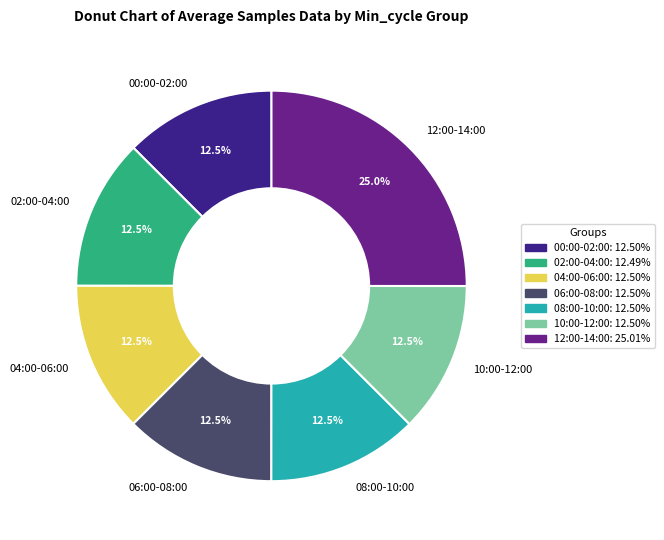

Approximately how many times larger is the value at 12:00-14:00 compared to 08:00-10:00?

2.0